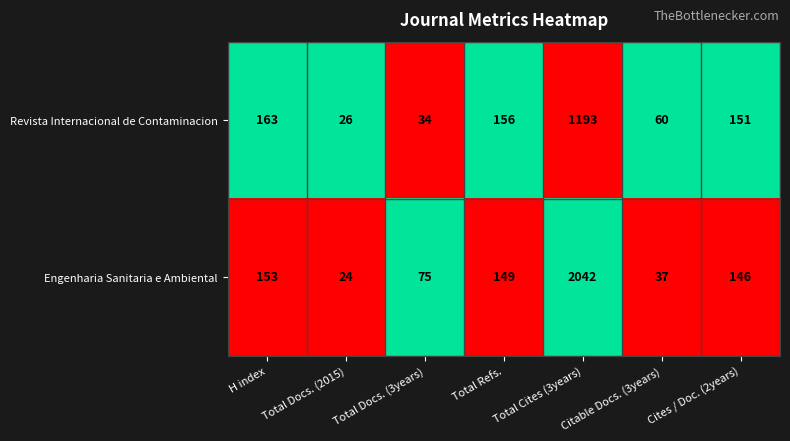

The value of Engenharia Sanitaria e Ambiental at Total Cites (3years) is 1186. True or false?

False